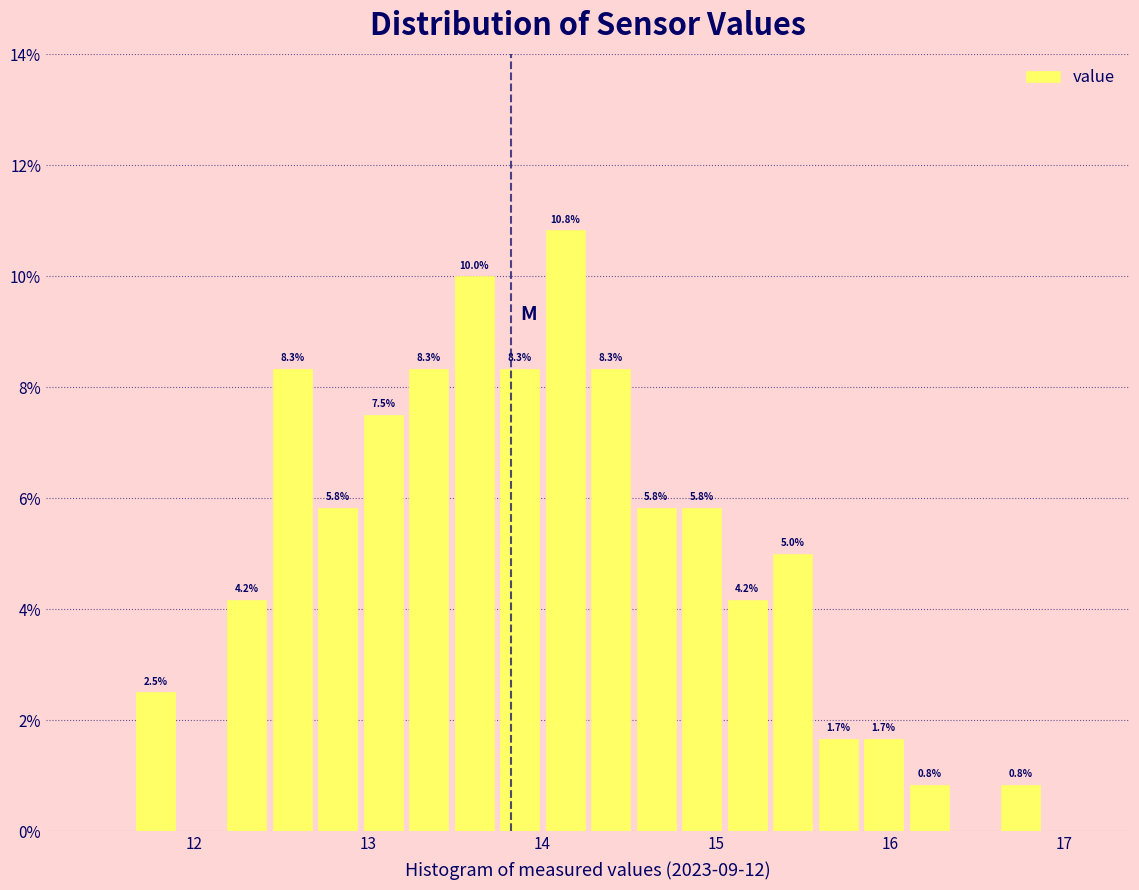

Read against the x-axis, roughly where is the centre of the tallest bar?

14.1